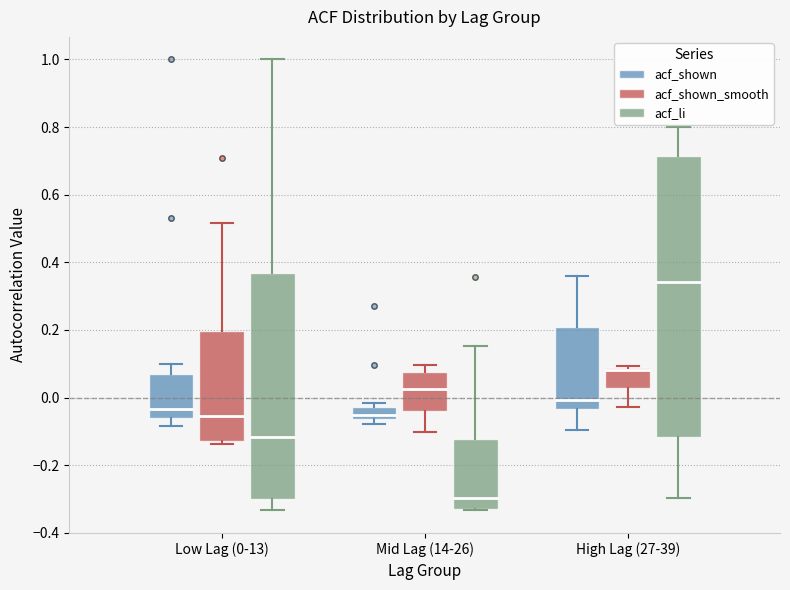

Reading left to right, read every box against the y-axis: the position of its median line, the range the box covers, and the ends of its whiskers. The values are not printed on the chart, so give them approximately, as read against the axis.

Low Lag (0-13) (acf_shown): median -0.04, box -0.06 to 0.06, whiskers -0.08 to 0.10
Low Lag (0-13) (acf_shown_smooth): median -0.06, box -0.12 to 0.20, whiskers -0.14 to 0.52
Low Lag (0-13) (acf_li): median -0.12, box -0.30 to 0.36, whiskers -0.34 to 1.00
Mid Lag (14-26) (acf_shown): median -0.06 (just above the box's lower edge), box -0.06 to -0.02, whiskers -0.08 to -0.02 (just above the box's upper edge)
Mid Lag (14-26) (acf_shown_smooth): median 0.02, box -0.04 to 0.08, whiskers -0.10 to 0.10
Mid Lag (14-26) (acf_li): median -0.30, box -0.32 to -0.12, whiskers -0.34 to 0.16
High Lag (27-39) (acf_shown): median 0.00, box -0.04 to 0.20, whiskers -0.10 to 0.36
High Lag (27-39) (acf_shown_smooth): median 0.08 (drawn on the box's upper edge), box 0.02 to 0.08, whiskers -0.02 to 0.10
High Lag (27-39) (acf_li): median 0.34, box -0.12 to 0.72, whiskers -0.30 to 0.80